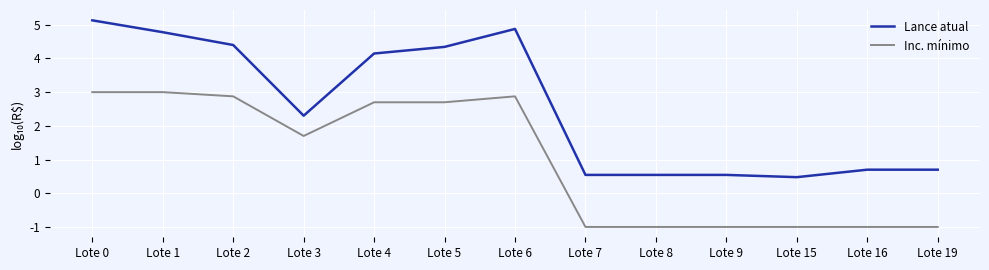

What is the sum of all Inc. mínimo values?

12.8